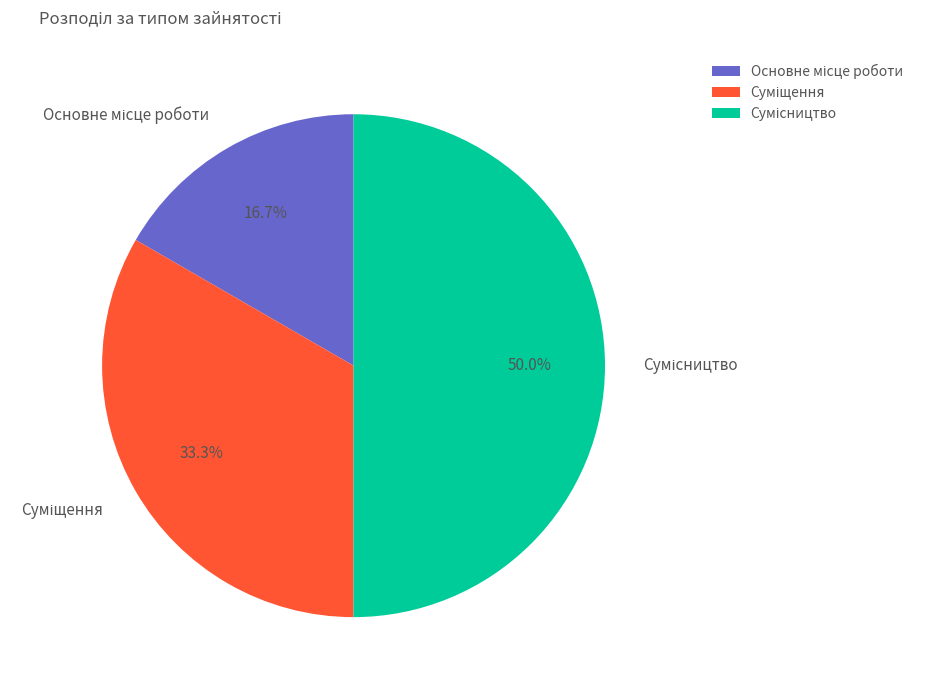

To the nearest percent, what is the combined percentage of Основне місце роботи and Сумісництво?

67%